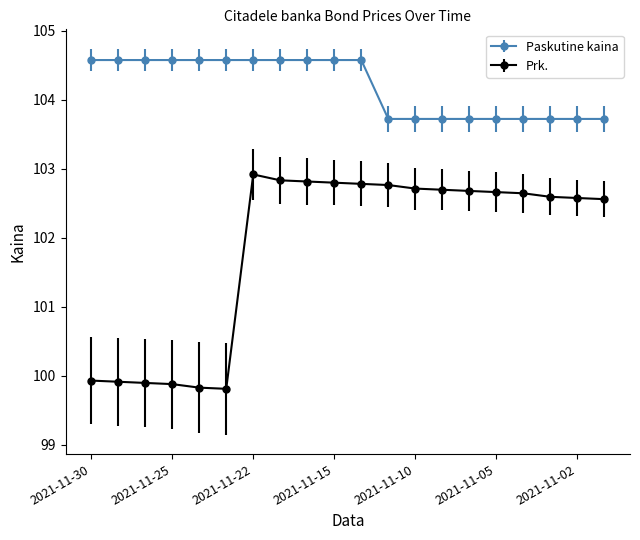

Which series has the largest total across all categories?

Paskutine kaina